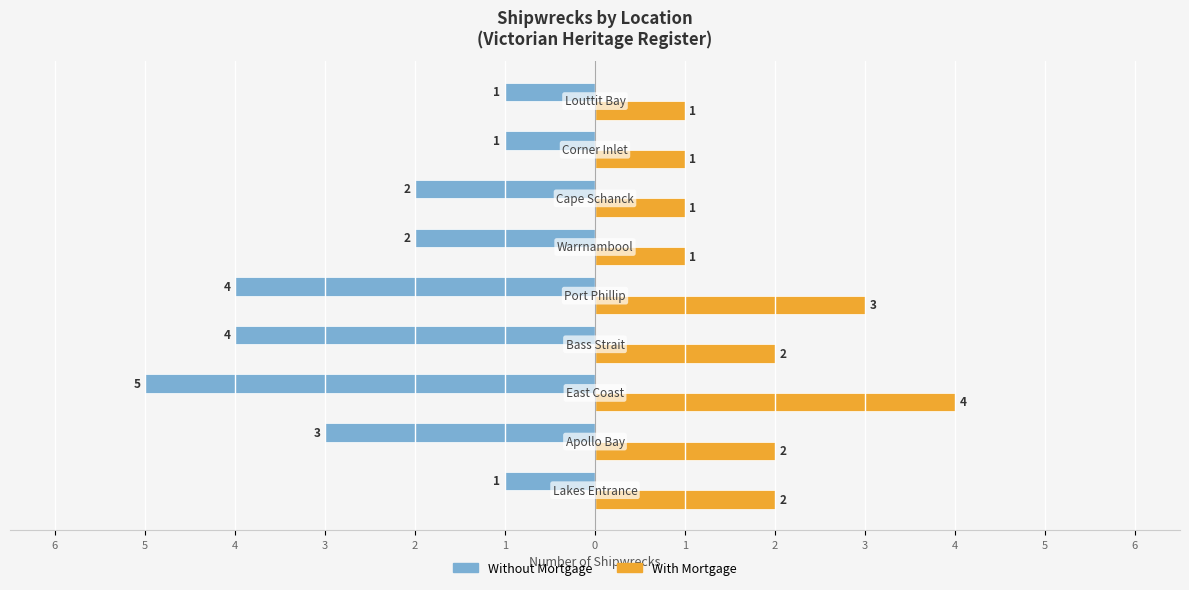

Which series has the widest spread of values?

Without Mortgage